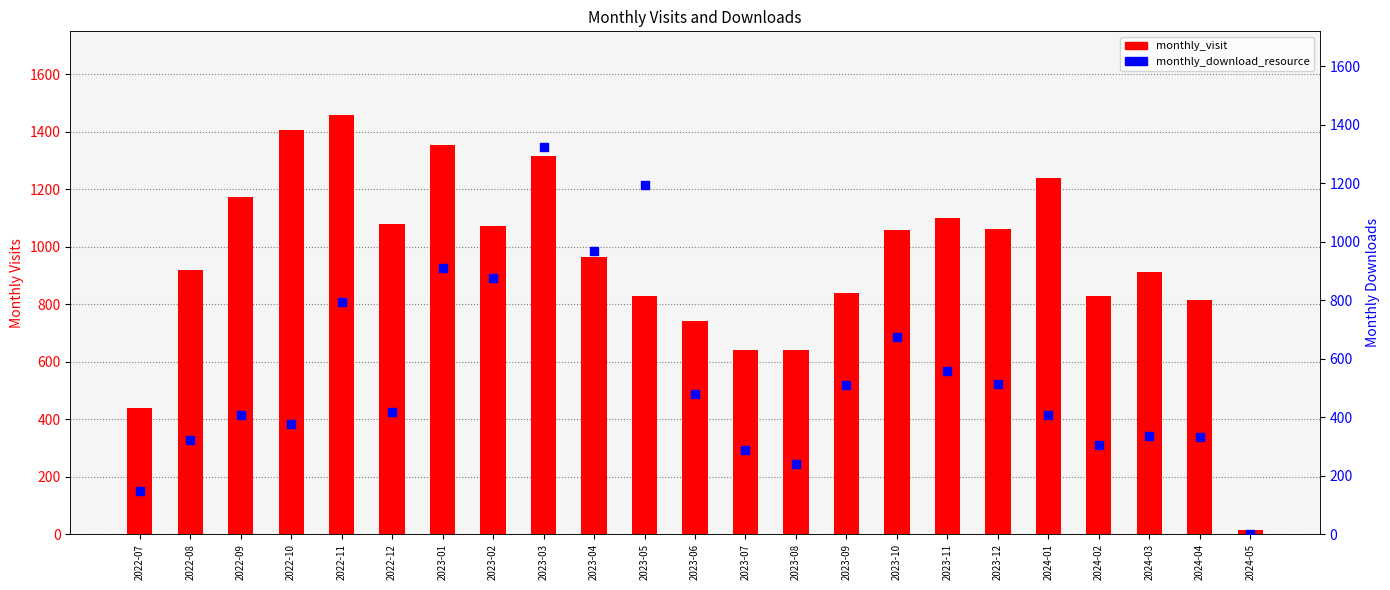

Which series contains the highest Y value?

monthly_visit